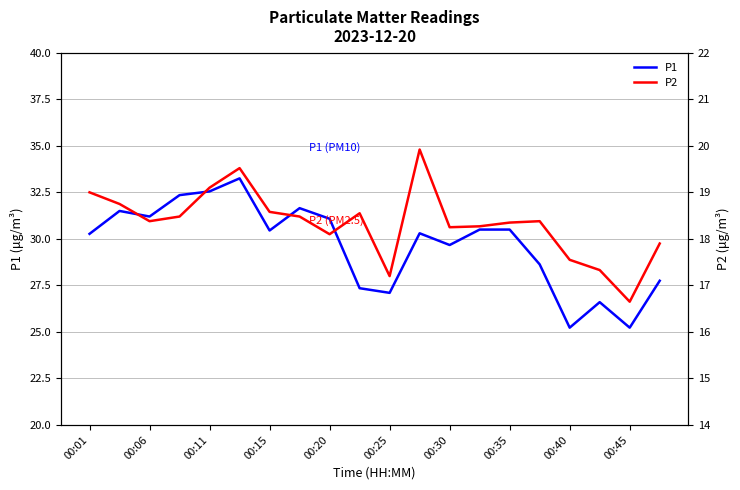

True or false: P1 has a value of 9.1 at 00:11.

False